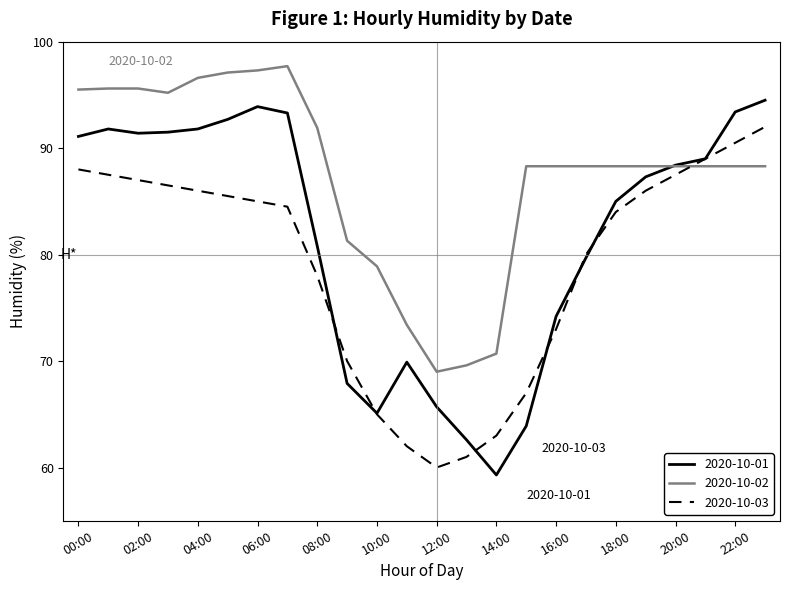

What is the minimum value for 2020-10-03?

60.0